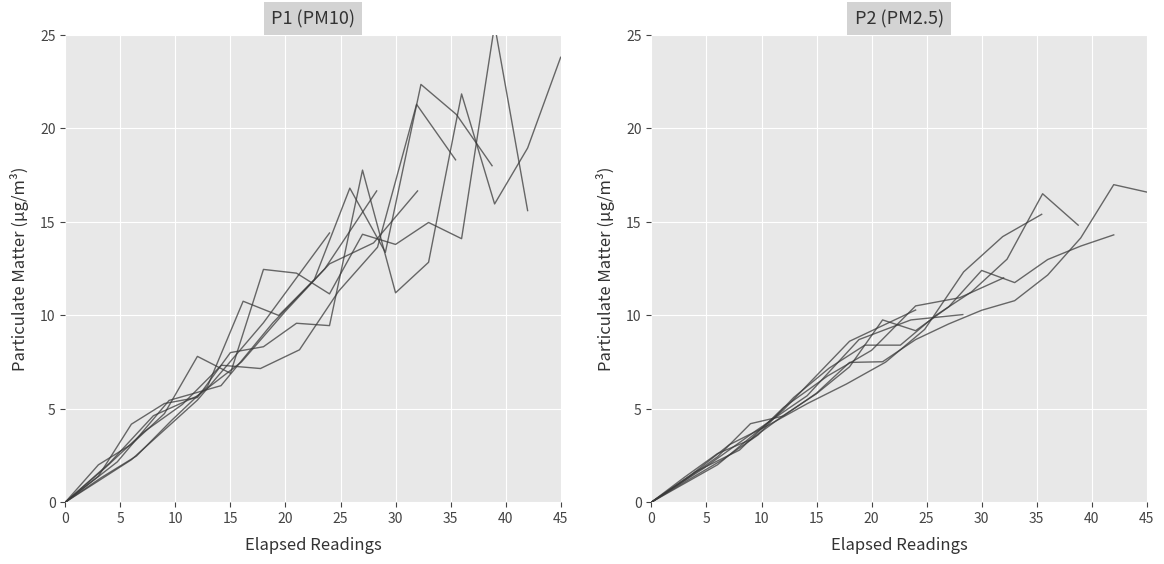

Which series has the largest total across all categories?

P1